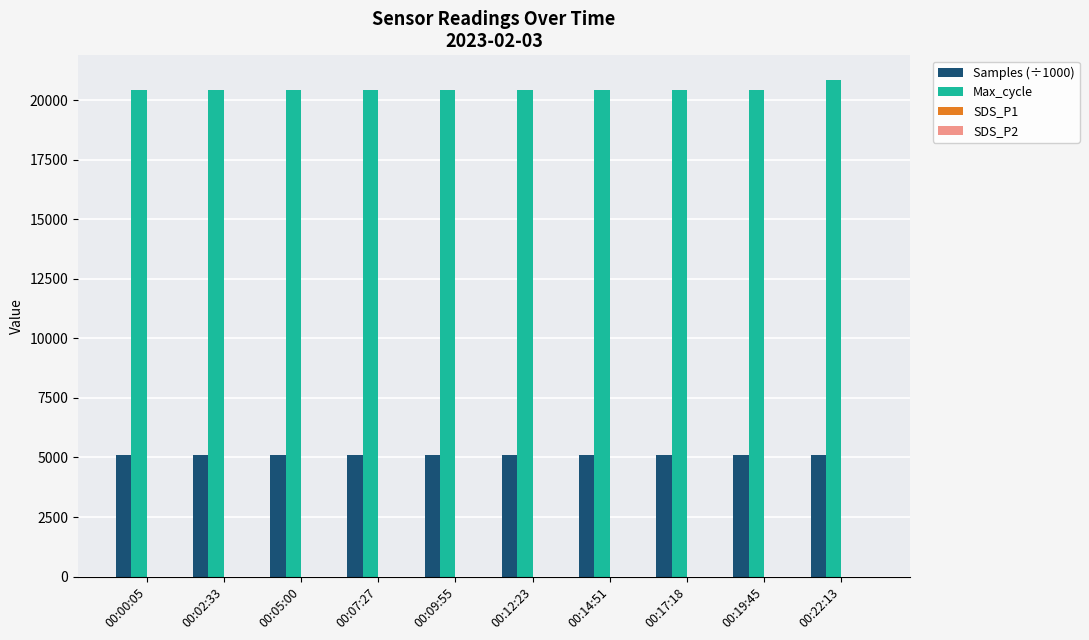

What is the greatest value displayed?

20836.0